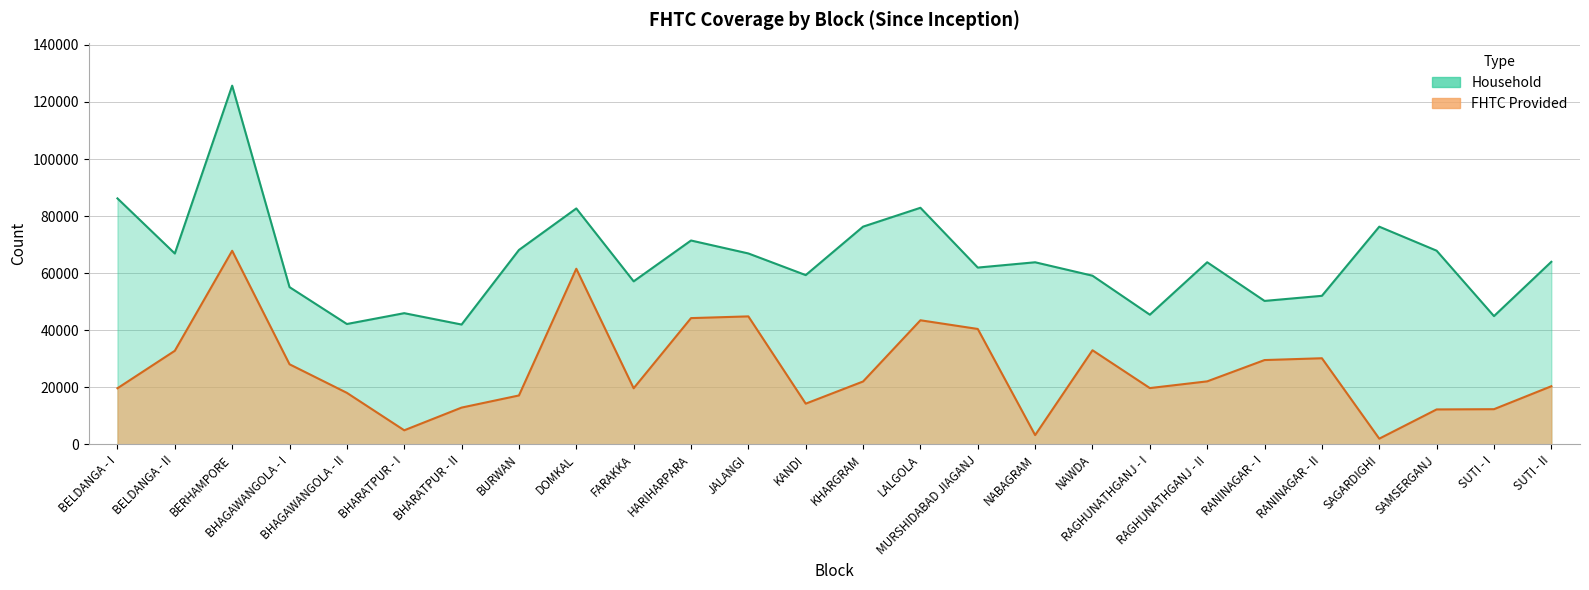

How many data points does each series have?

26